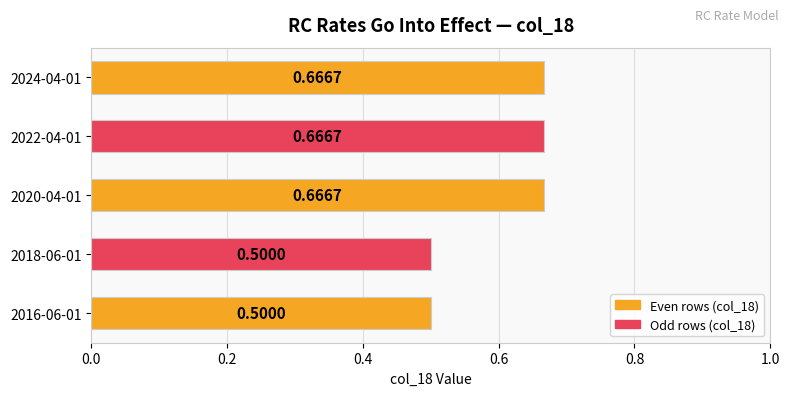

What is the average value?

0.6